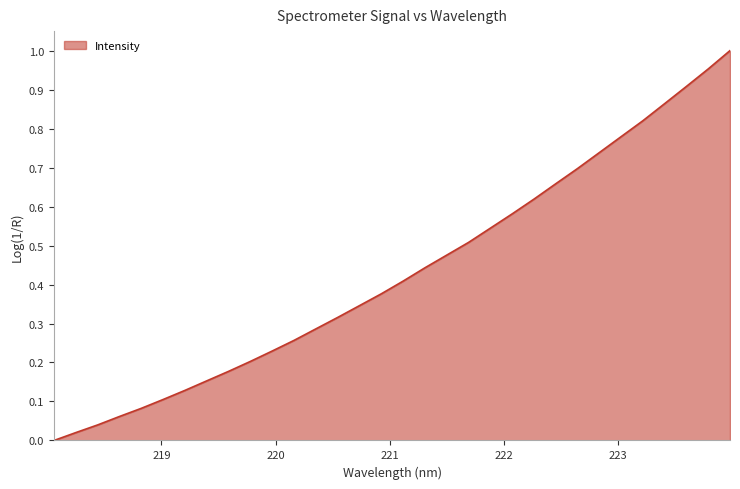

Is this an area chart (filled region under the line)?

Yes